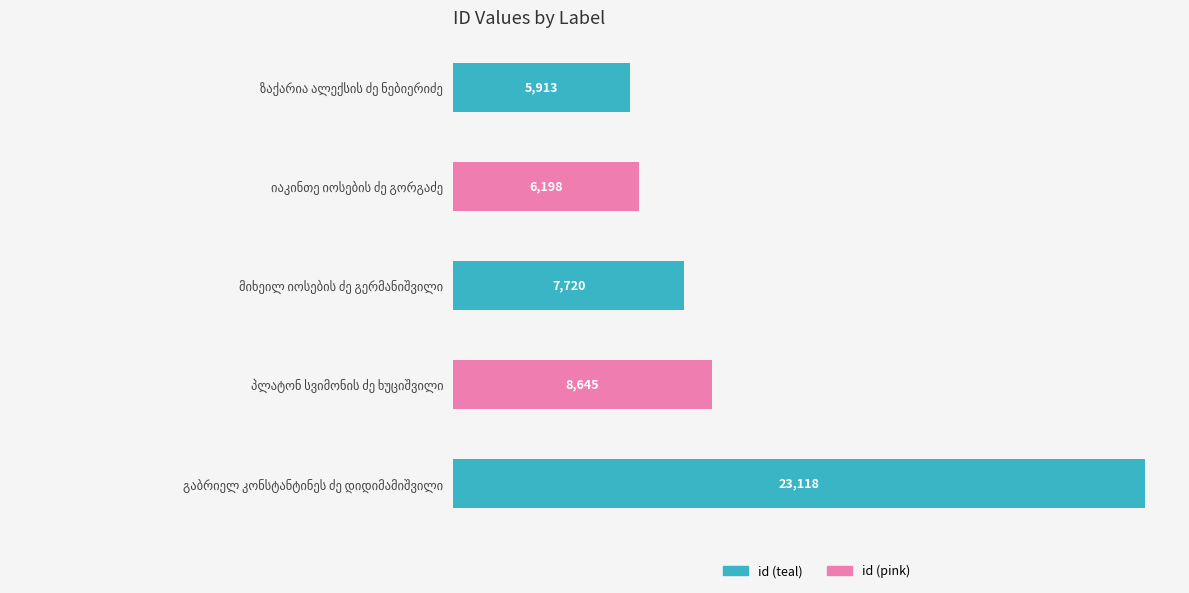

What is the sum of all values?

51594